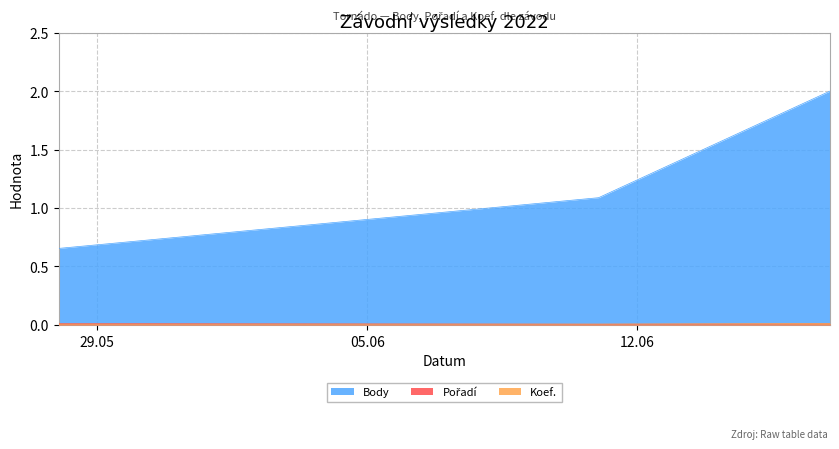

Reading left to right, what are all the values shown in this chart?

Body: 0.7	1.1	2.0
Pořadí: 0.0	0.0	0.0
Koef.: 0.0	0.0	0.0